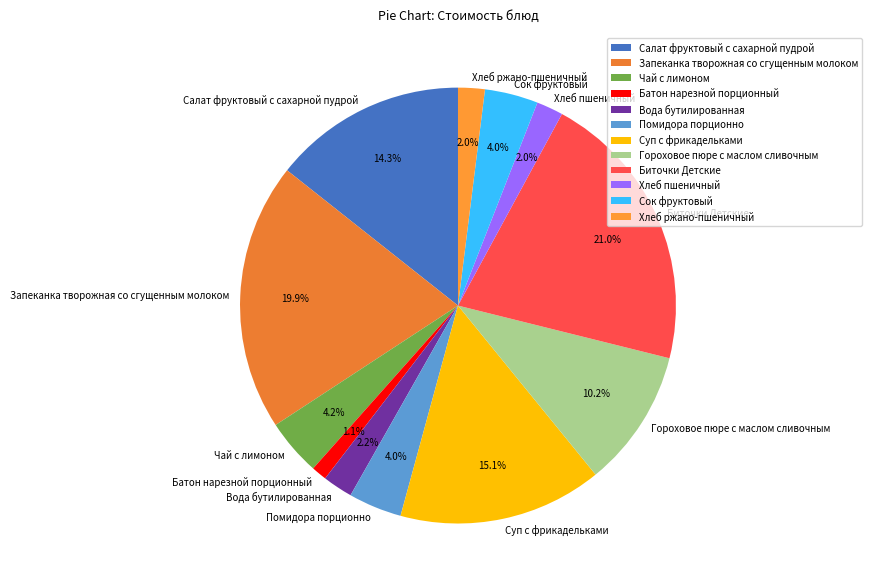

The Суп с фрикадельками slice represents 15% of the pie. True or false?

True